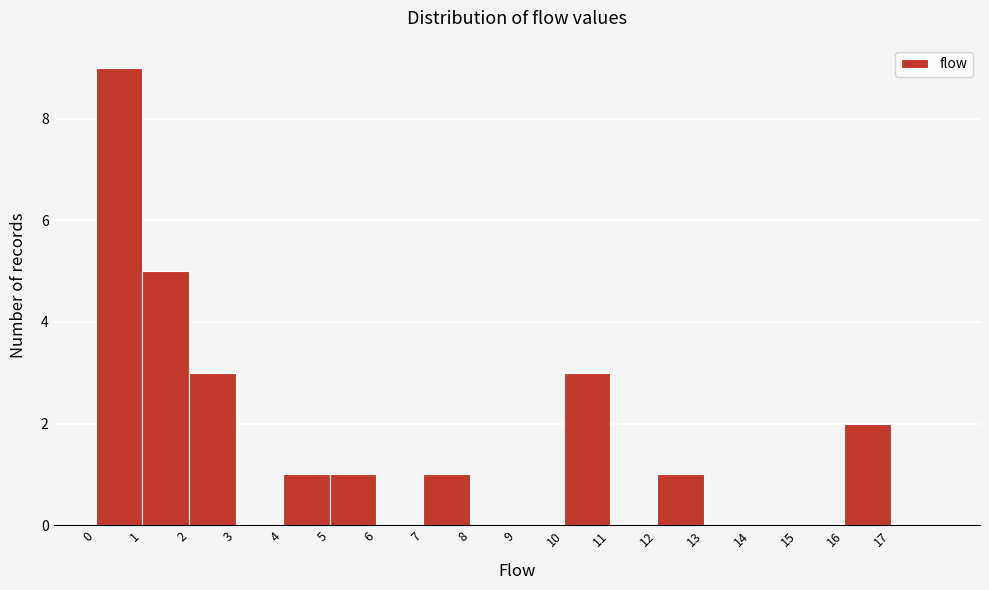

What is the height of the bar covering 16 to 17 on the x-axis? The values are not printed on the chart, so give them approximately, as read against the axis.

2